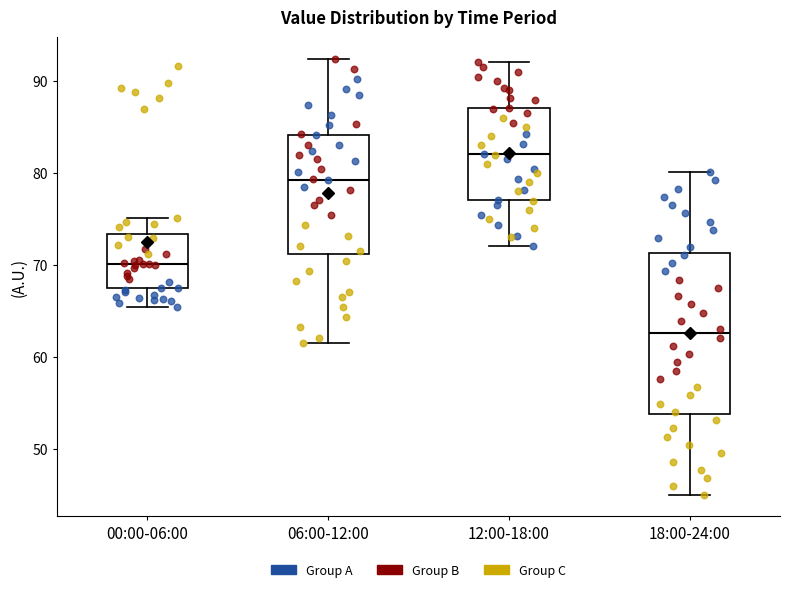

Reading left to right, transcribe this box plot: for each box, give where its median line is, the range the box spans, and where its two whiskers end, as read against the y-axis. The values are not printed on the chart, so give them approximately, as read against the axis.

00:00-06:00: median 70, box 67 to 73, whiskers 65 to 75
06:00-12:00: median 79, box 71 to 84, whiskers 62 to 92
12:00-18:00: median 82, box 77 to 87, whiskers 72 to 92
18:00-24:00: median 63, box 54 to 71, whiskers 45 to 80